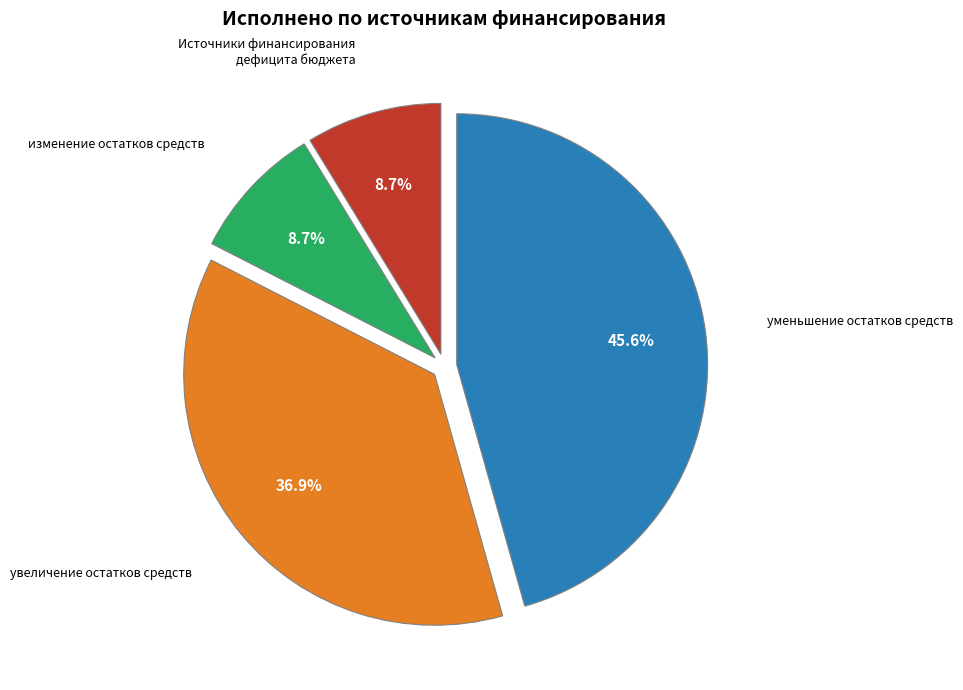

Does any single category account for the majority?

No